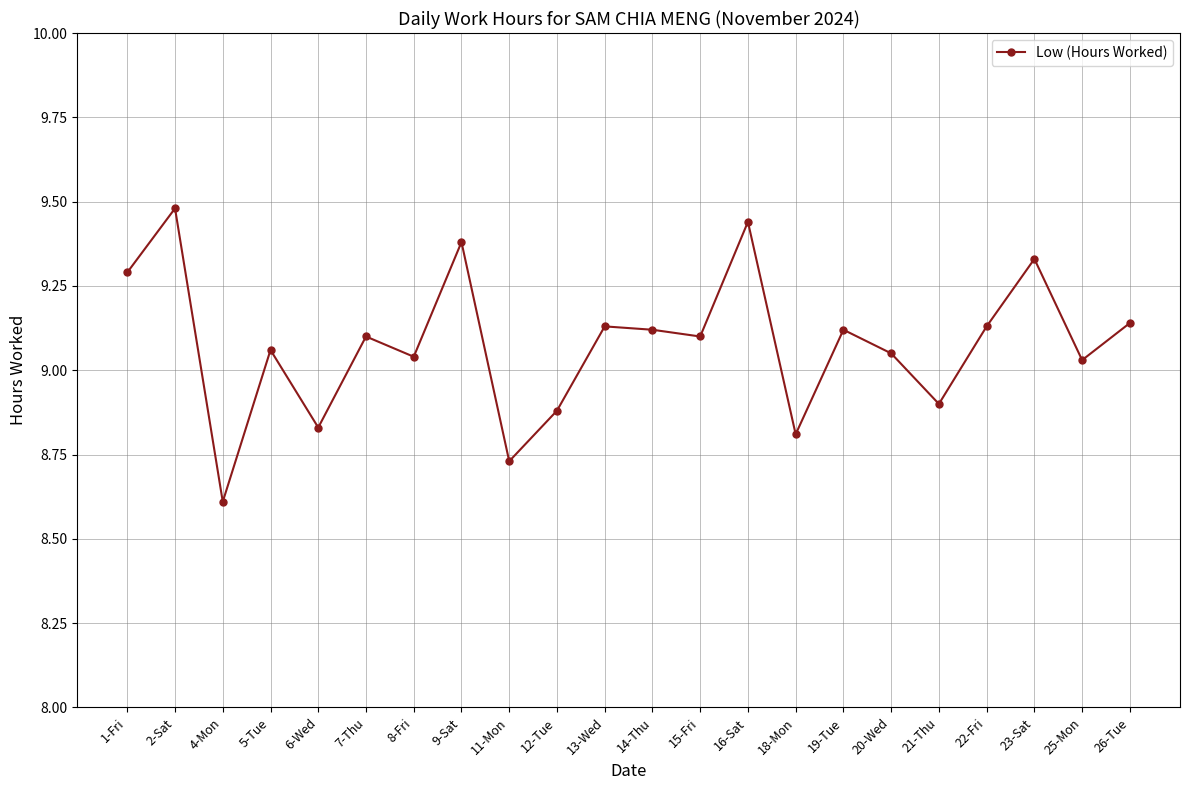

What is the smallest value displayed?

8.6